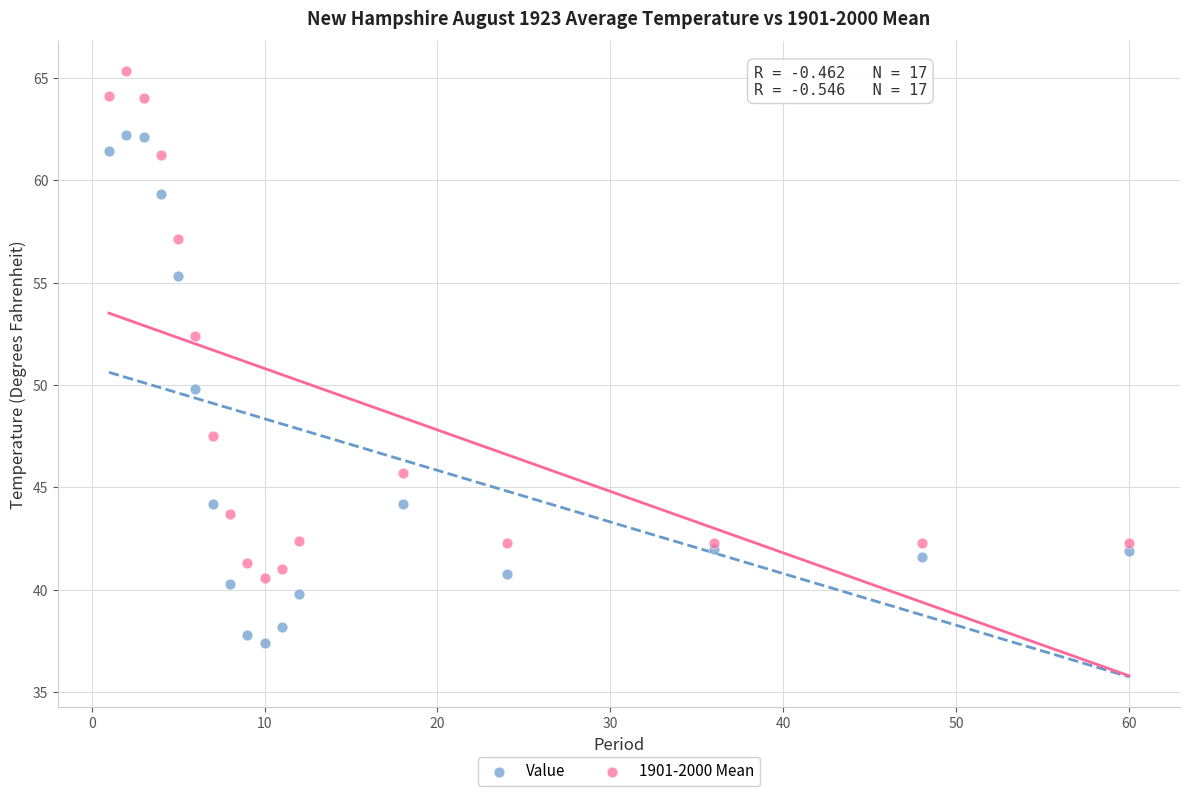

What are all the series names shown in the legend?

Value, 1901-2000 Mean